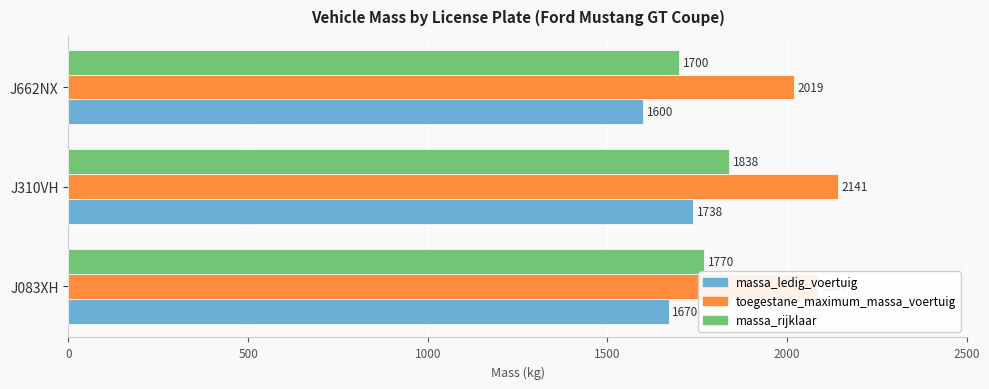

List the labels in order of toegestane_maximum_massa_voertuig value, smallest first.

J662NX, J083XH, J310VH